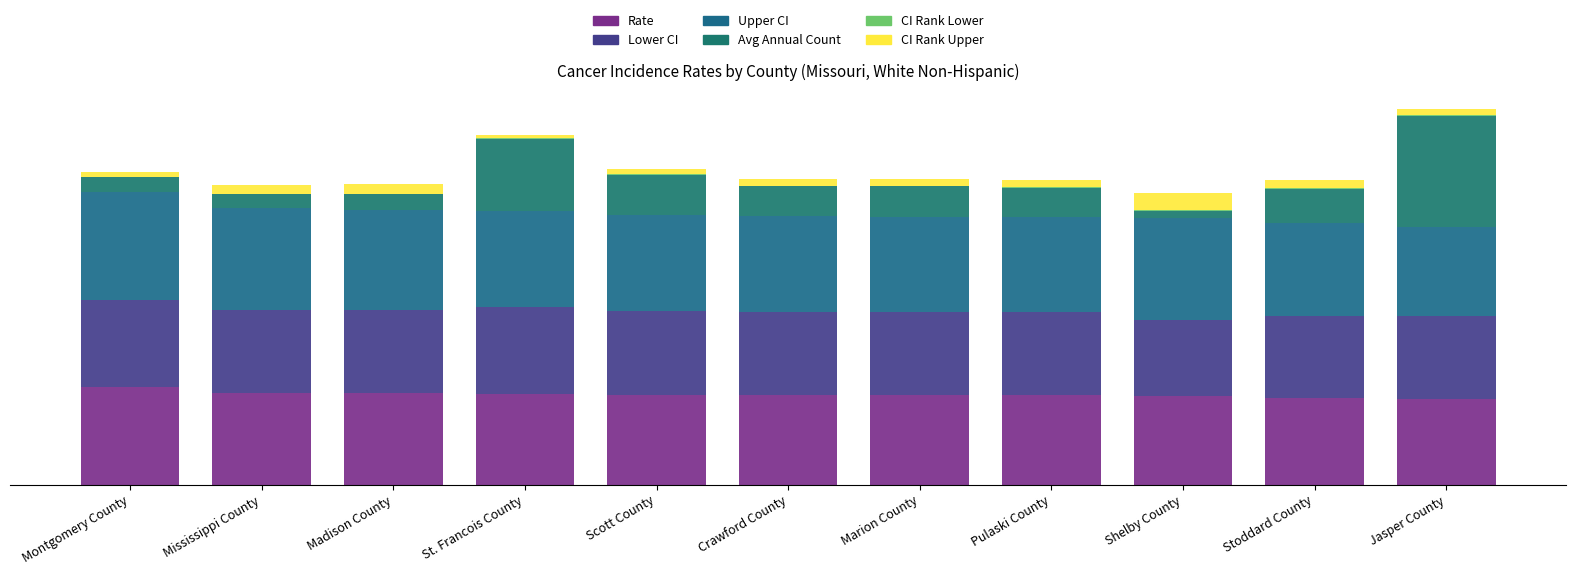

List the series in order of their peak value, highest first.

Avg Annual Count, Upper CI, Rate, Lower CI, CI Rank Upper, CI Rank Lower